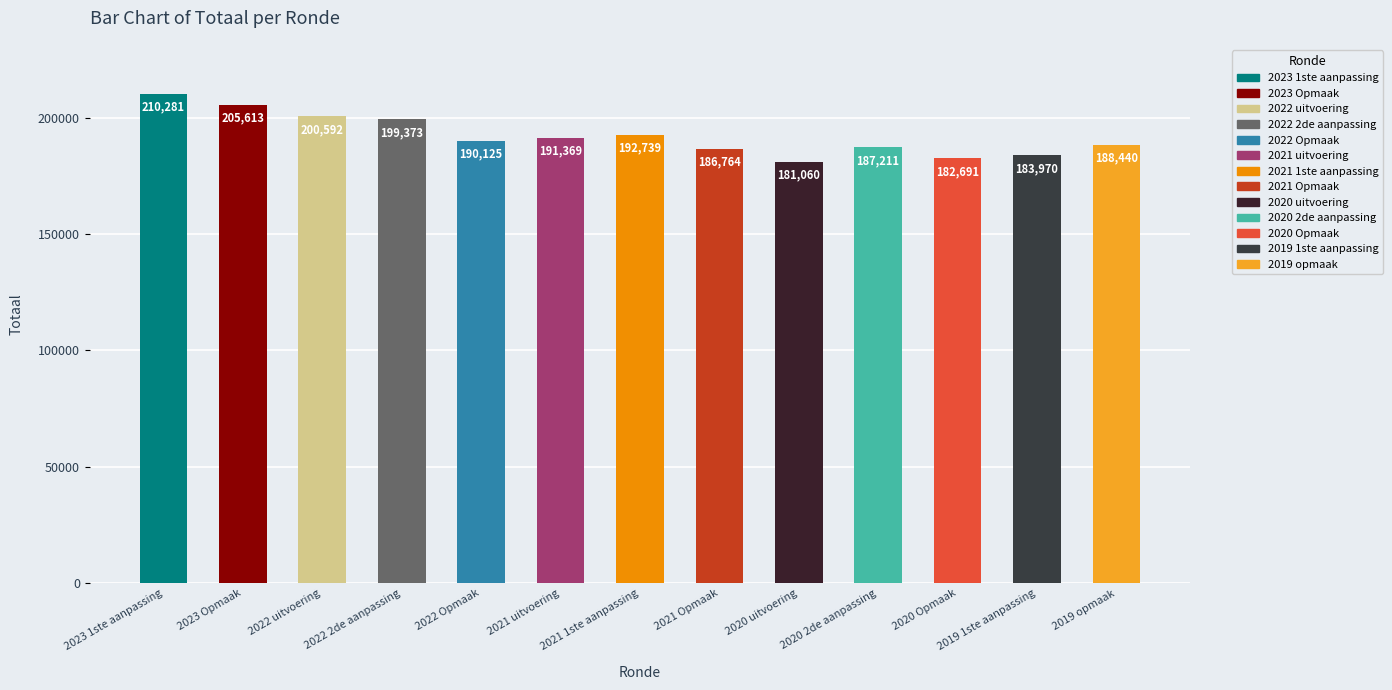

Does the chart contain stacked bars?

No